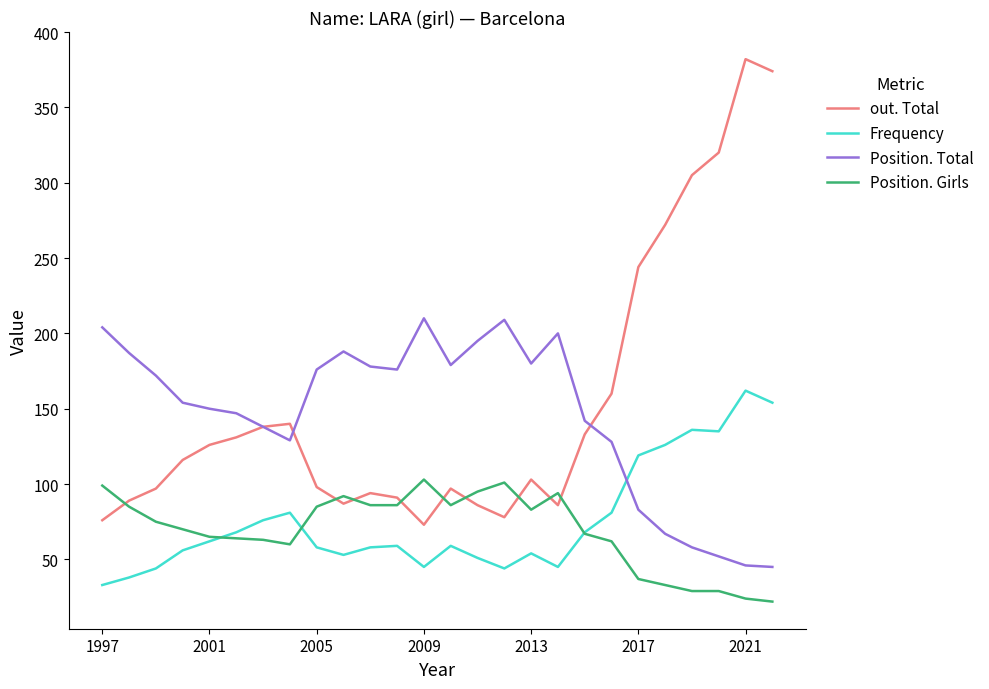

Rank the series by their maximum value, from highest to lowest.

out. Total, Position. Total, Frequency, Position. Girls